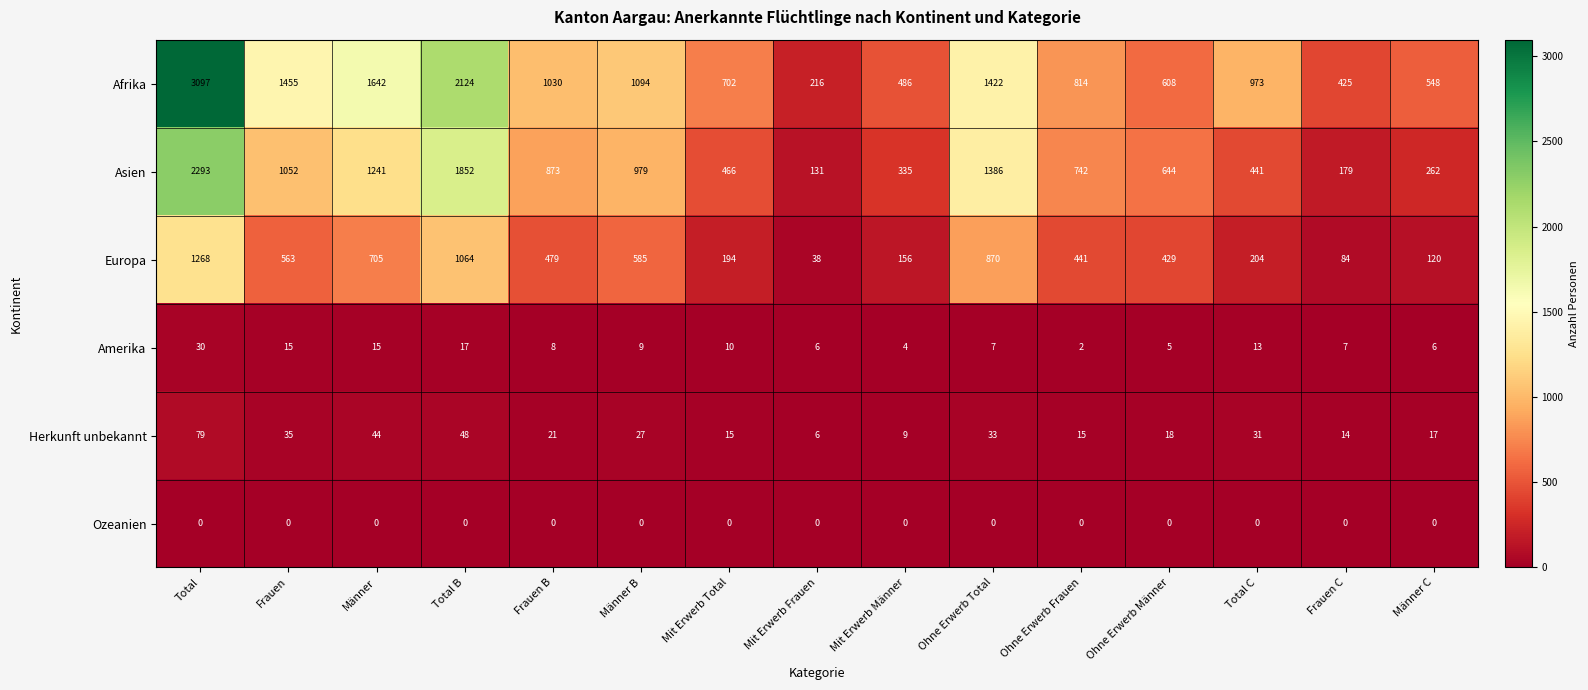

Which category has the highest value in the Amerika series?

Total